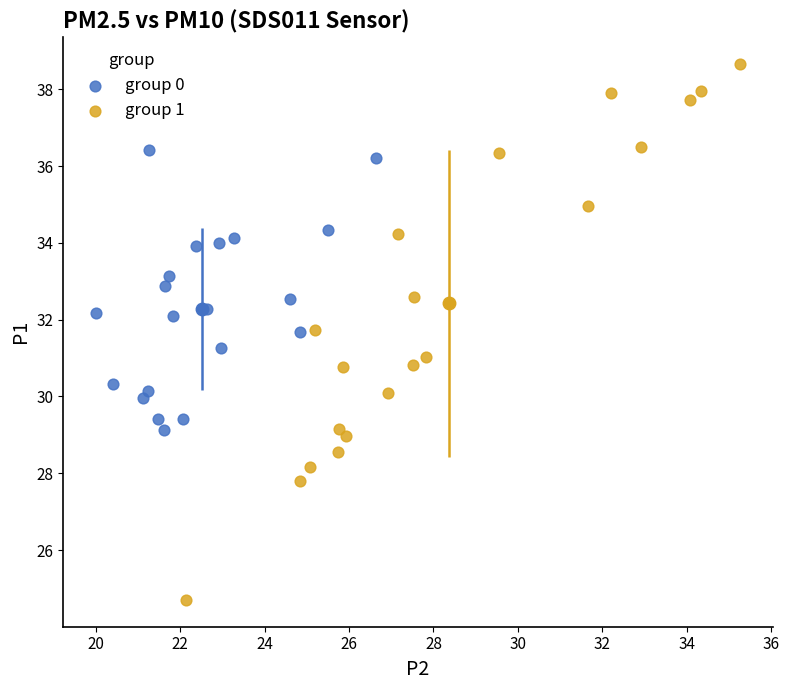

Which series reaches the maximum Y coordinate?

group 1